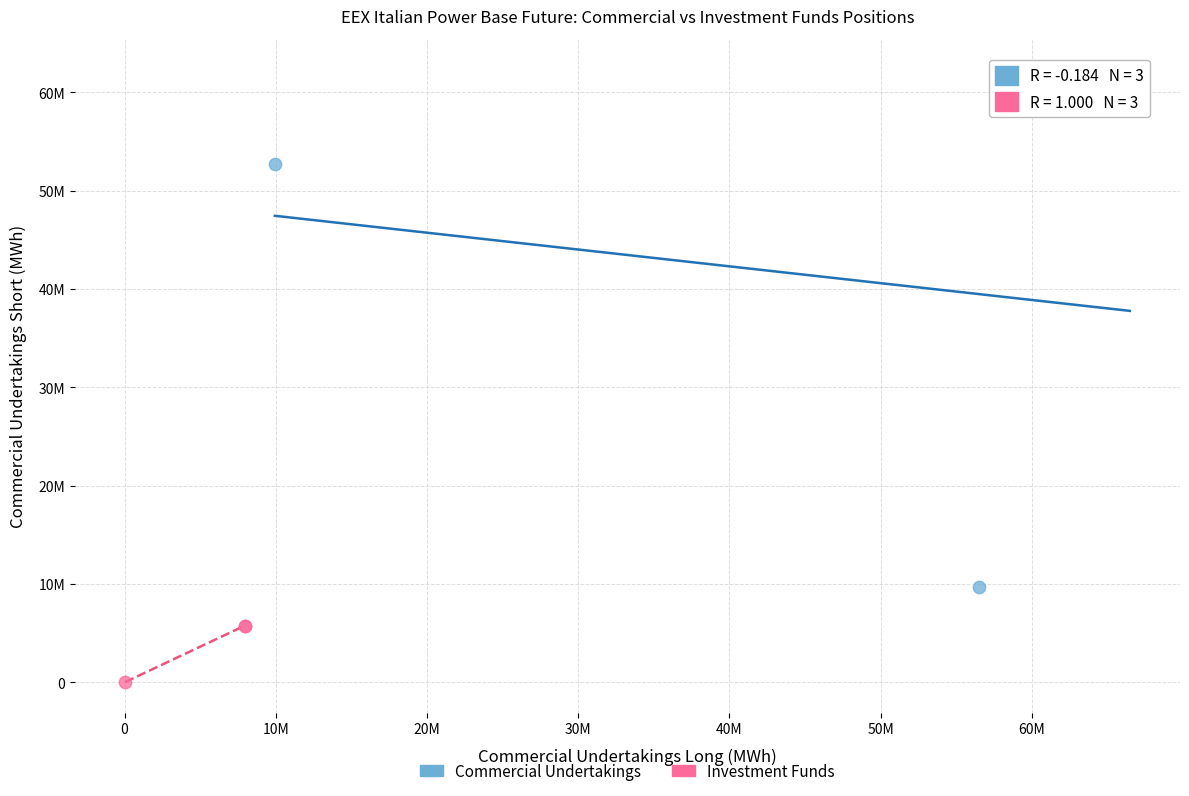

Which series contains the lowest Y value?

Investment Funds